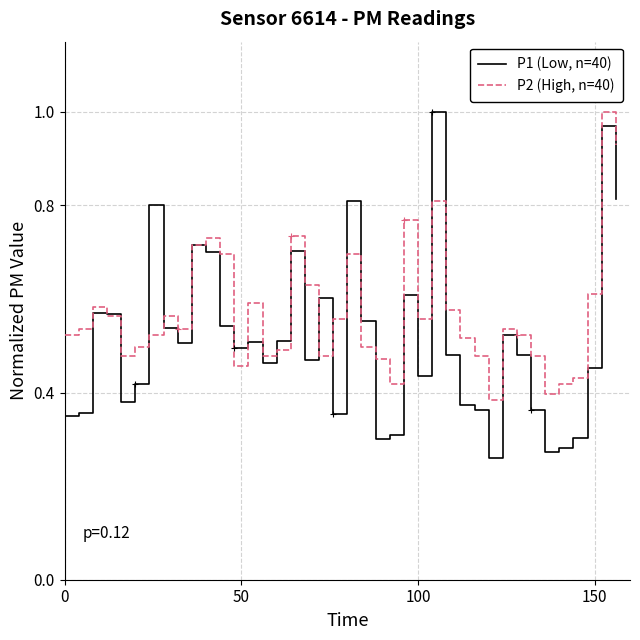

Which series has the largest range (max minus min)?

P1 (Low, n=40)